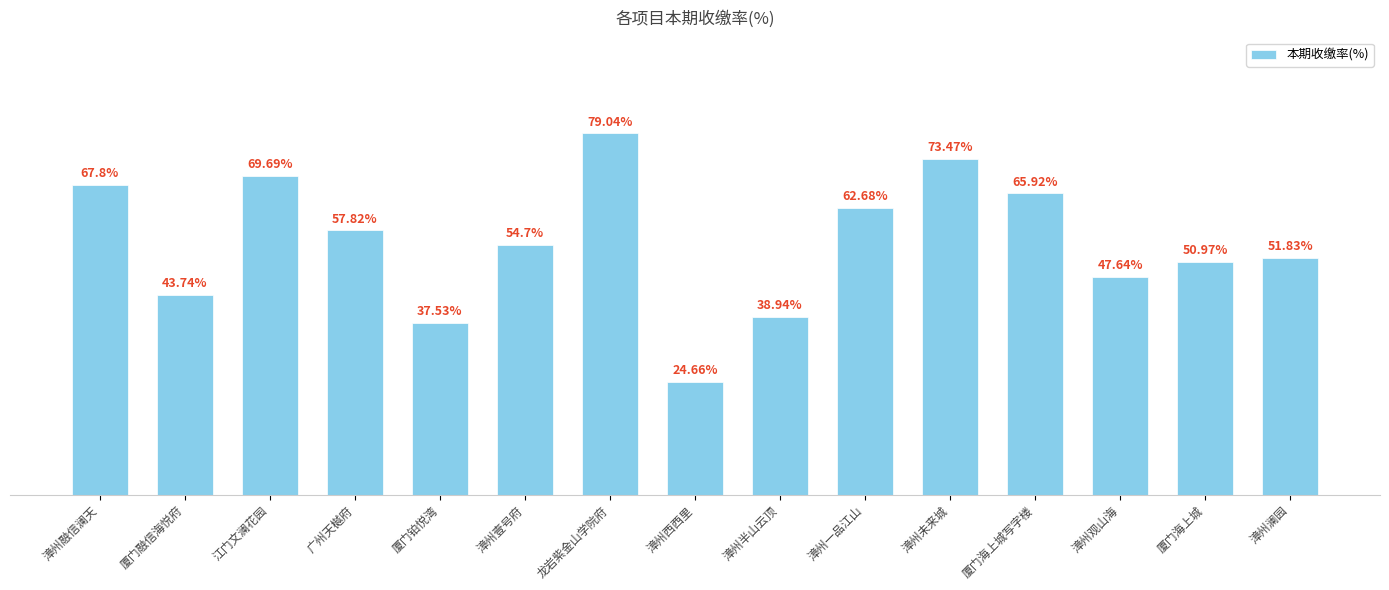

Which label corresponds to the largest value in the chart?

龙岩紫金山学院府